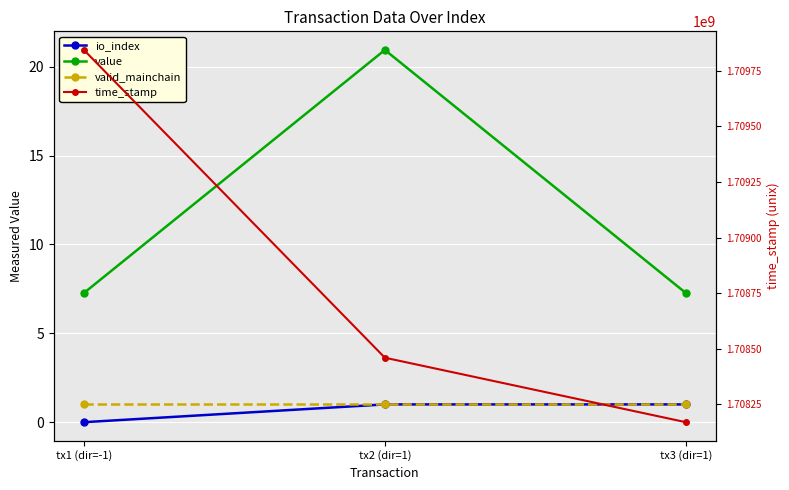

What is the label of the 2nd point from the right?

tx2 (dir=1)